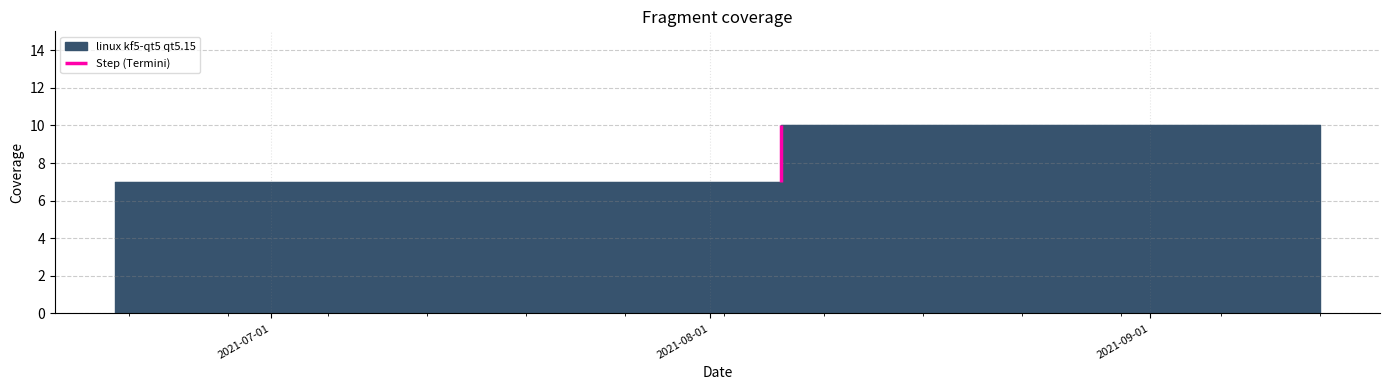

What is the label of the 36th point from the left?

2021-09-13